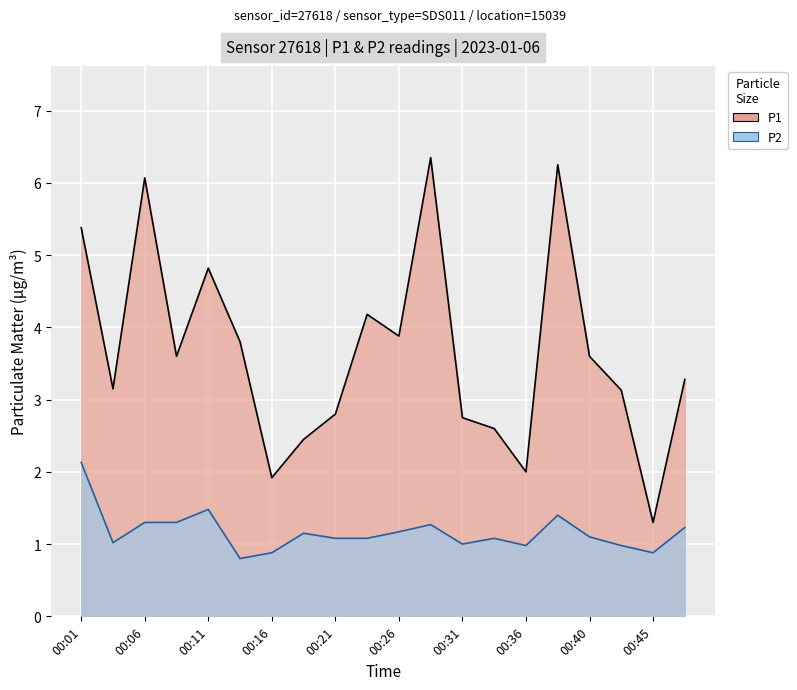

The value of P2 at 00:16 is 0.9. True or false?

True